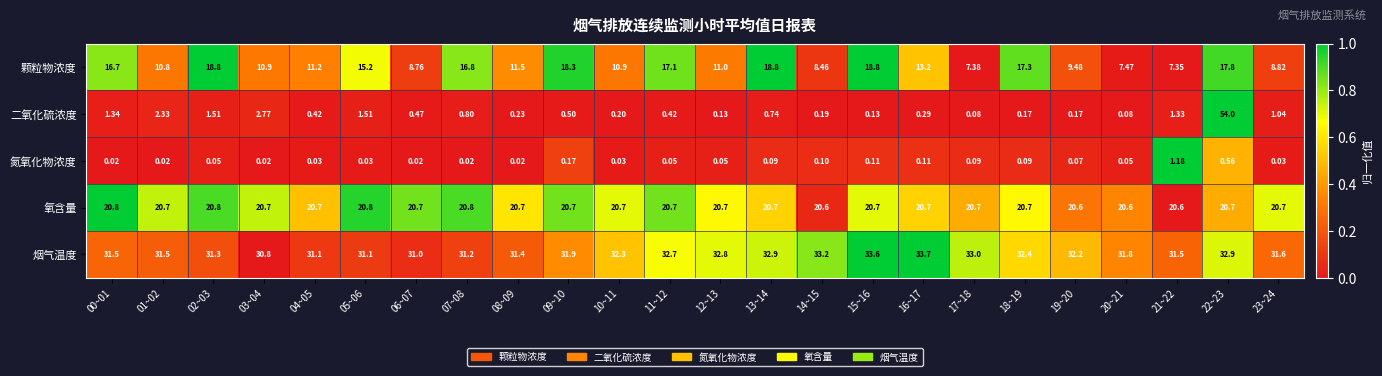

List the series in order of their peak value, highest first.

二氧化硫浓度, 烟气温度, 氧含量, 颗粒物浓度, 氮氧化物浓度